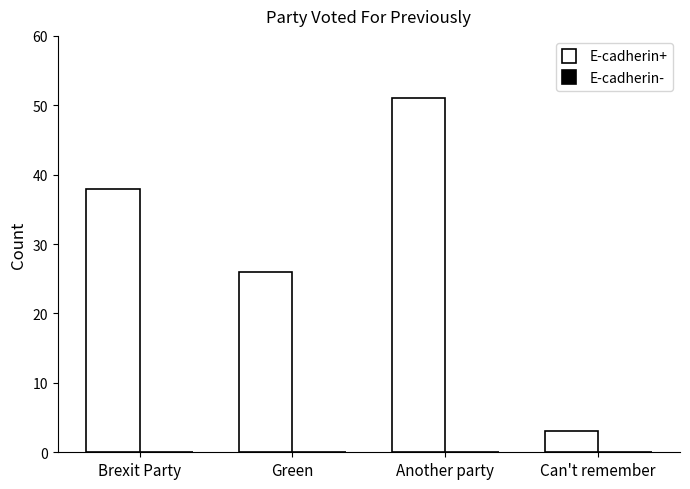

What is the label of the 2nd bar from the left?

Green